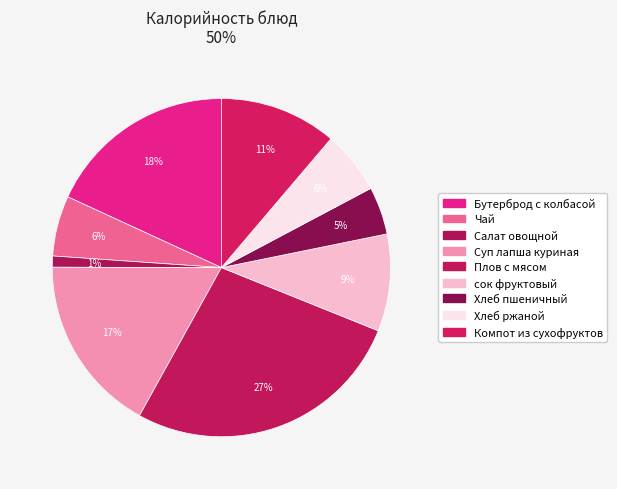

To the nearest percent, what percentage of the pie is Чай?

6%